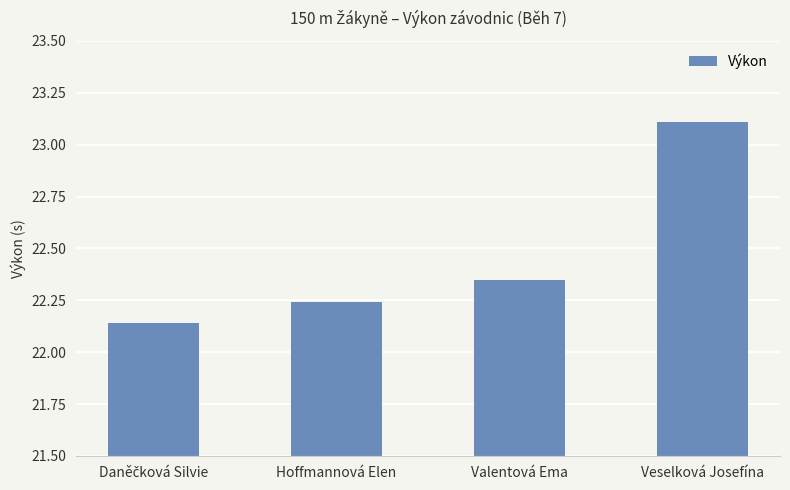

Count the number of categories in the chart.

4